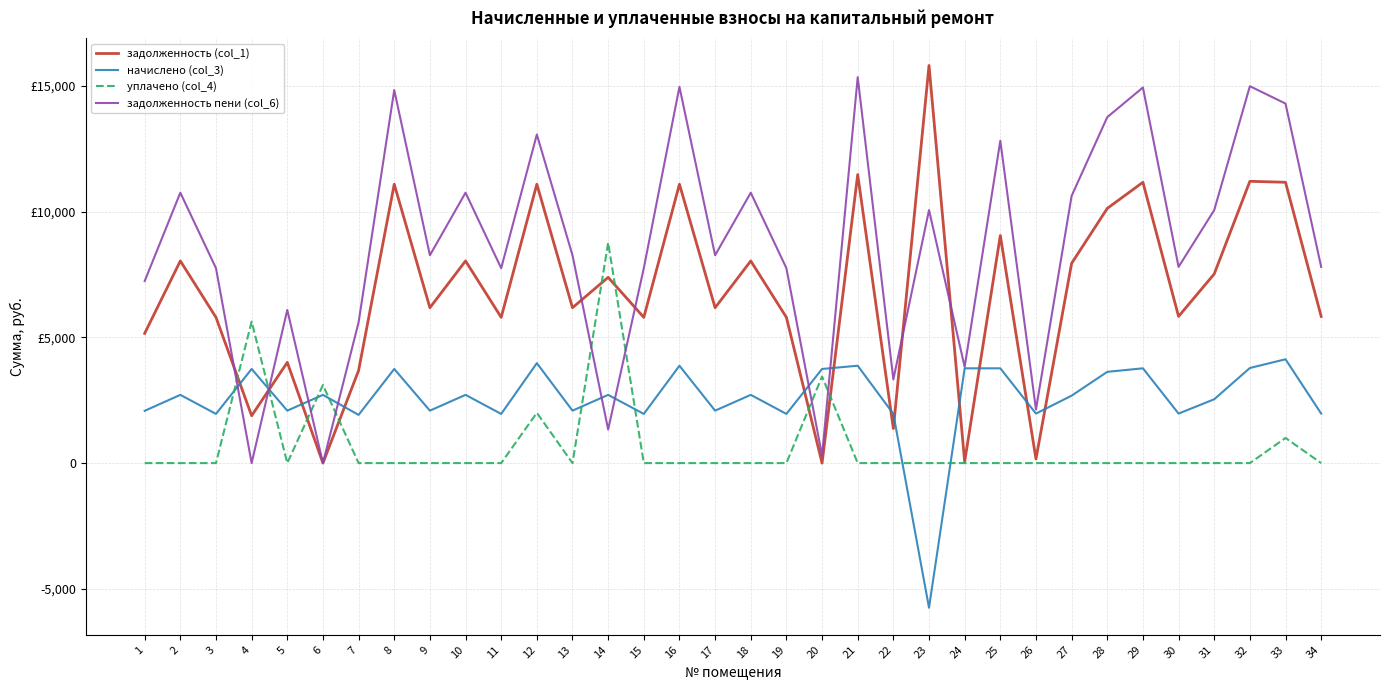

What are all the series names shown in the legend?

задолженность (col_1), начислено (col_3), уплачено (col_4), задолженность пени (col_6)